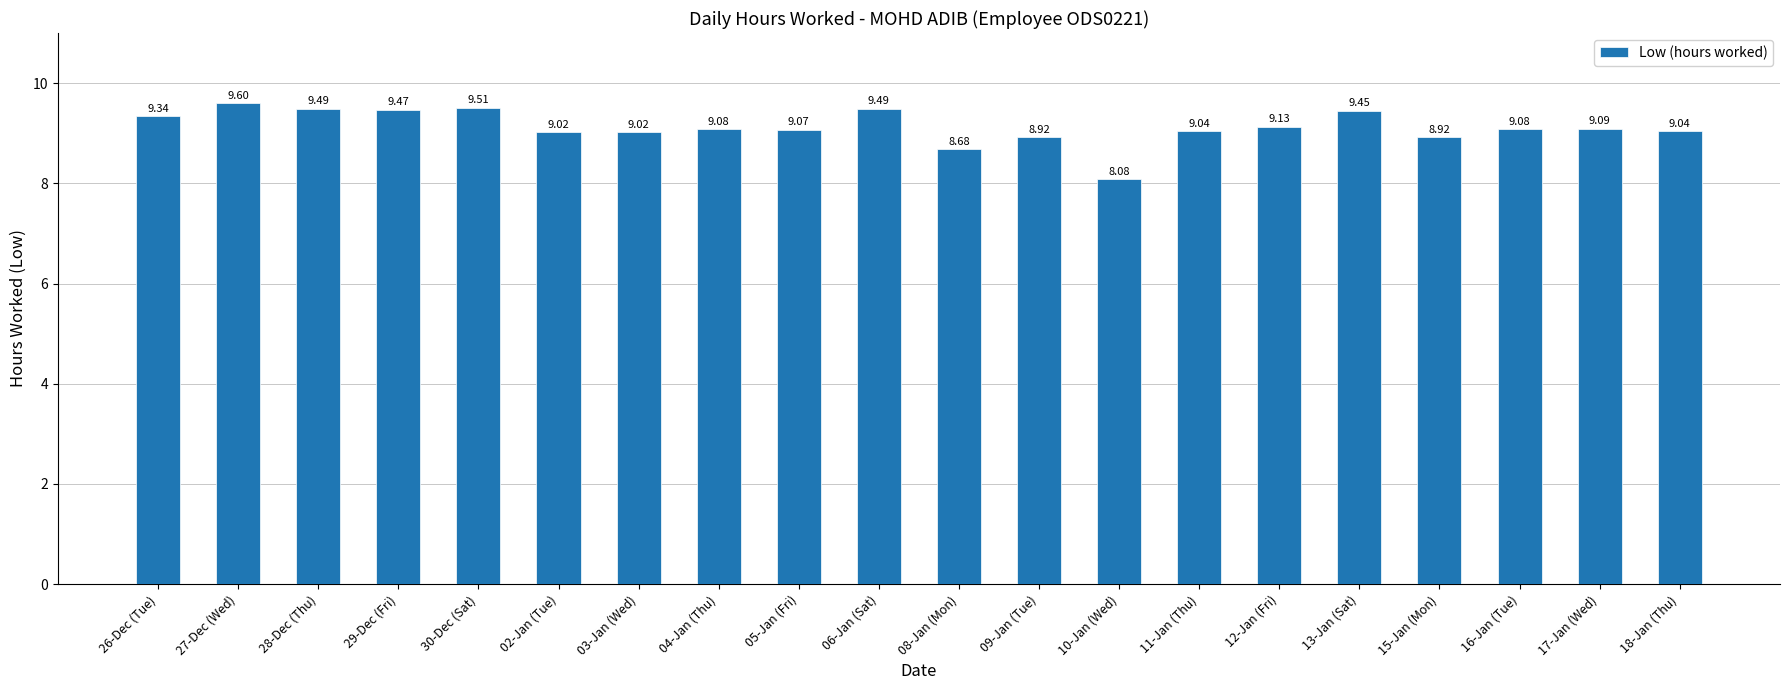

Is it true that the value at 10-Jan (Wed) is 11.2?

False